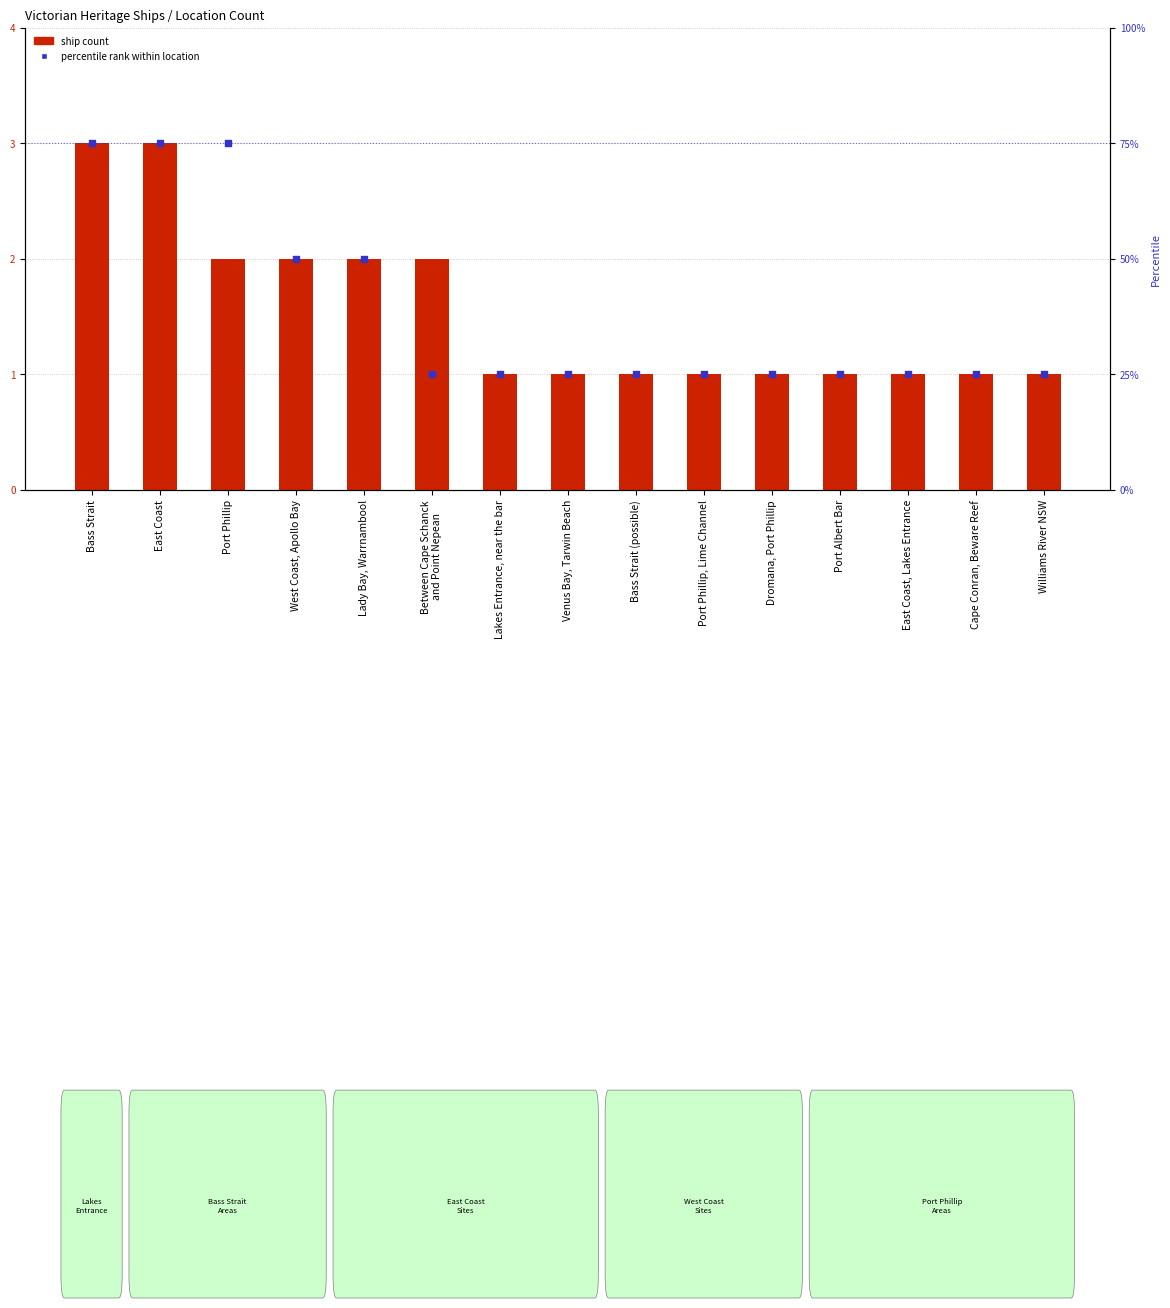

What are all the series names shown in the legend?

ship count, percentile rank within location